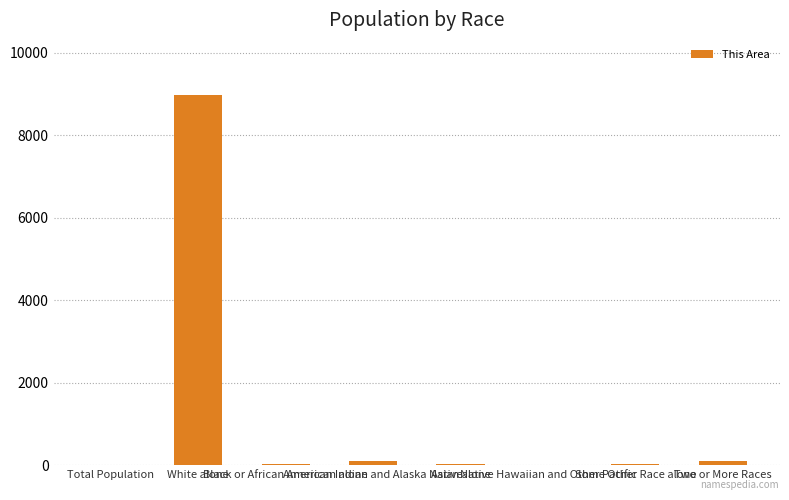

What is the greatest value displayed?

8972